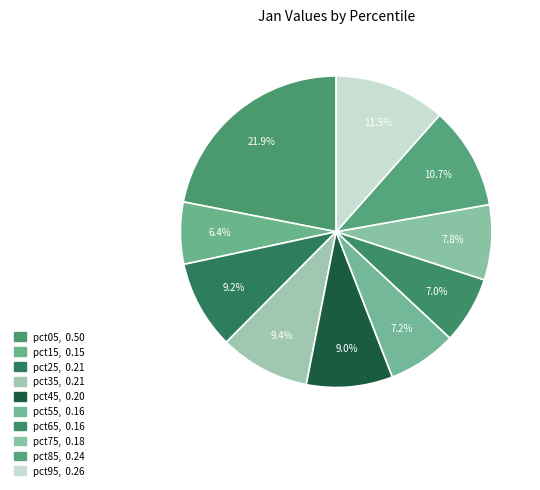

How many slices are in this pie chart?

10